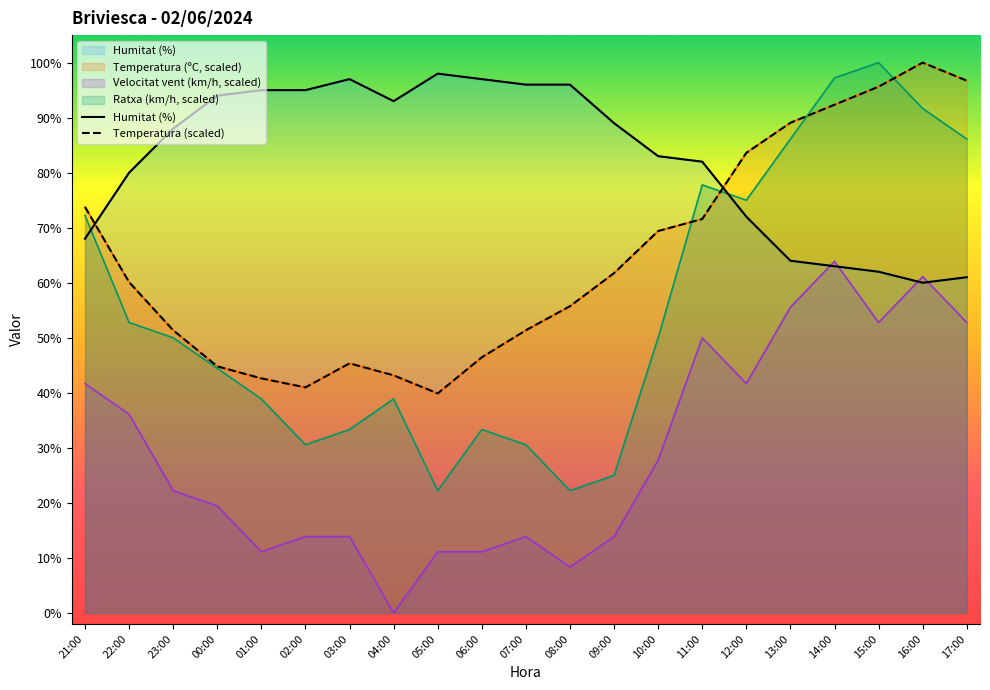

Rank the series at 17:00 from highest to lowest value.

Temperatura (scaled), Humitat (%)